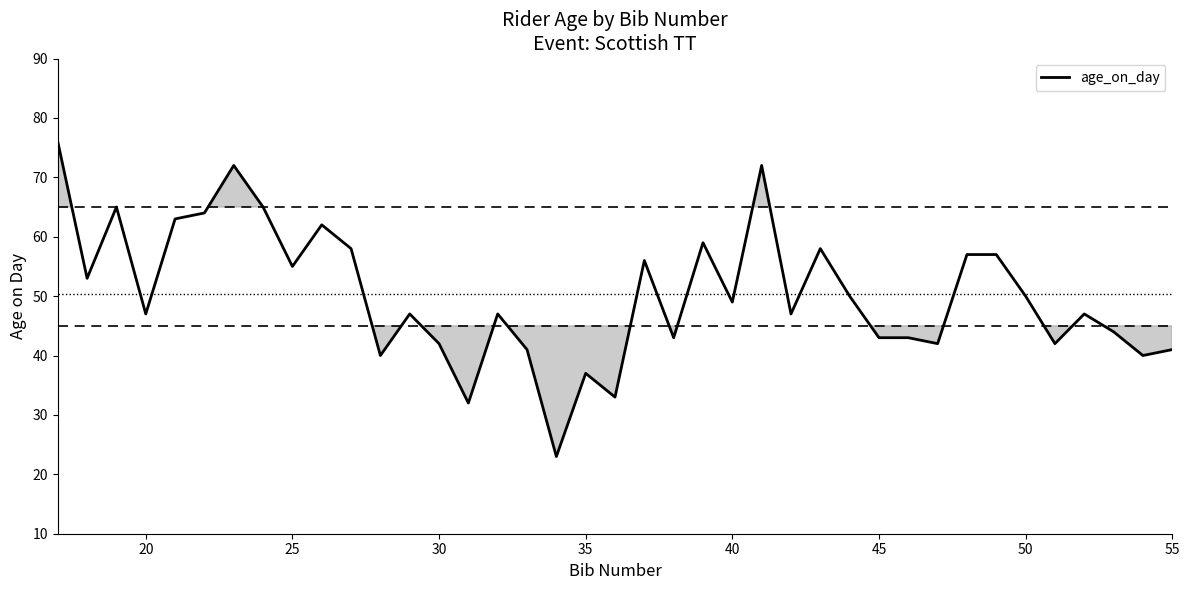

What is the greatest value displayed?

76